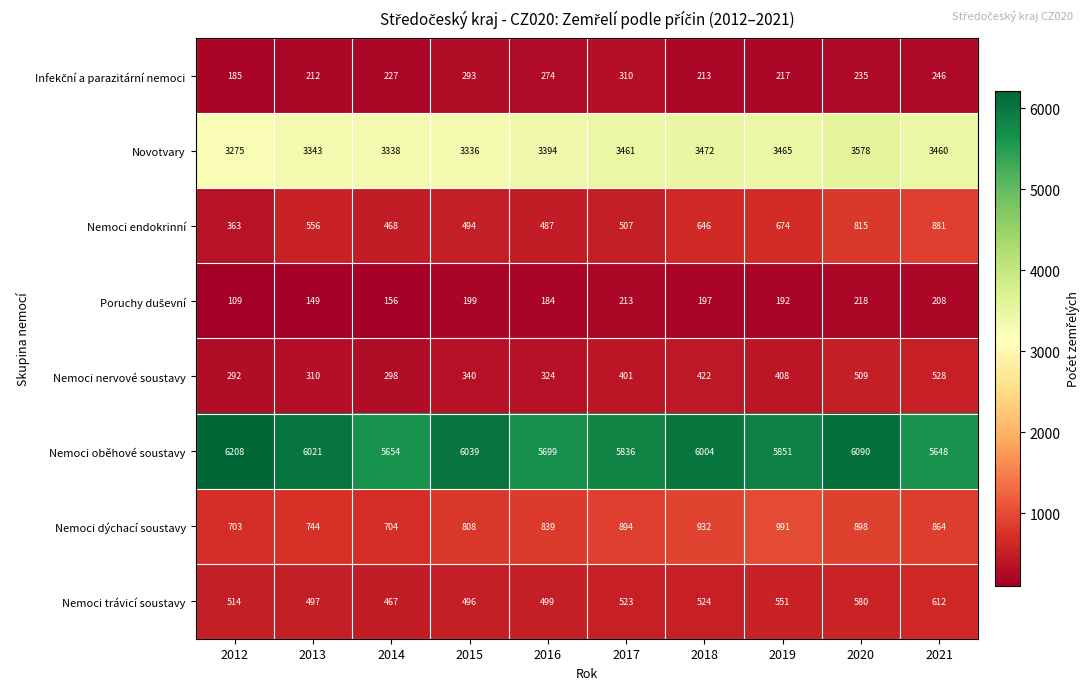

Read the Nemoci nervové soustavy value at 2019, to the nearest 10.

410